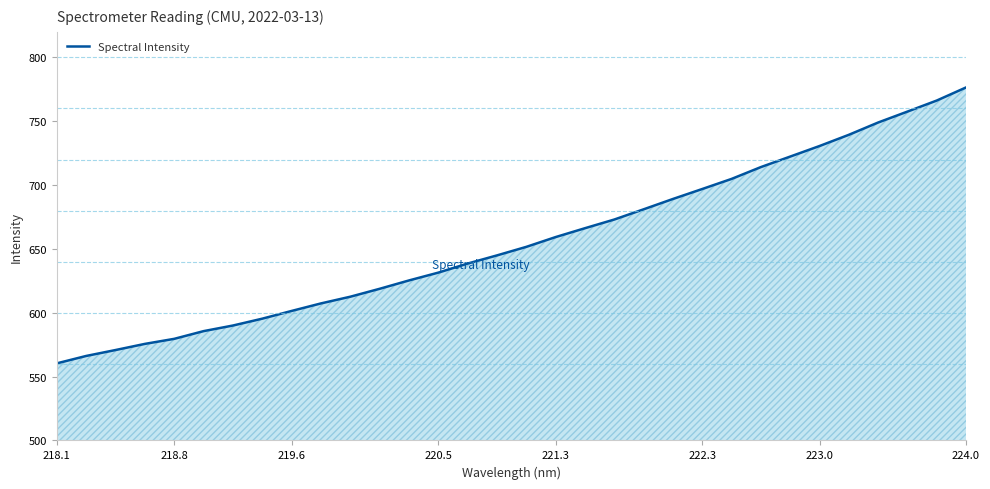

What is the smallest value displayed?

560.4